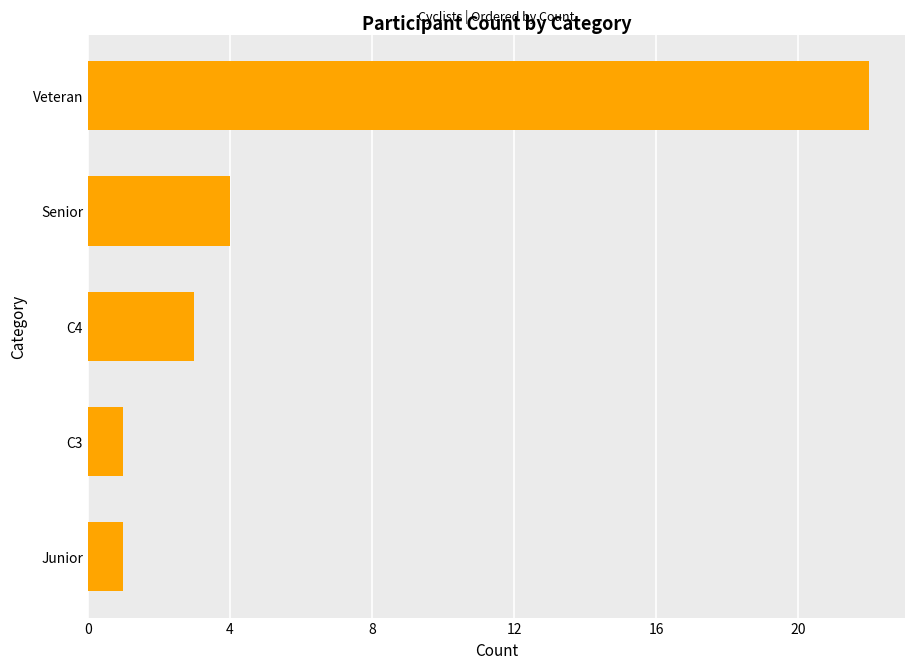

Is it true that the value at Senior is 5?

False